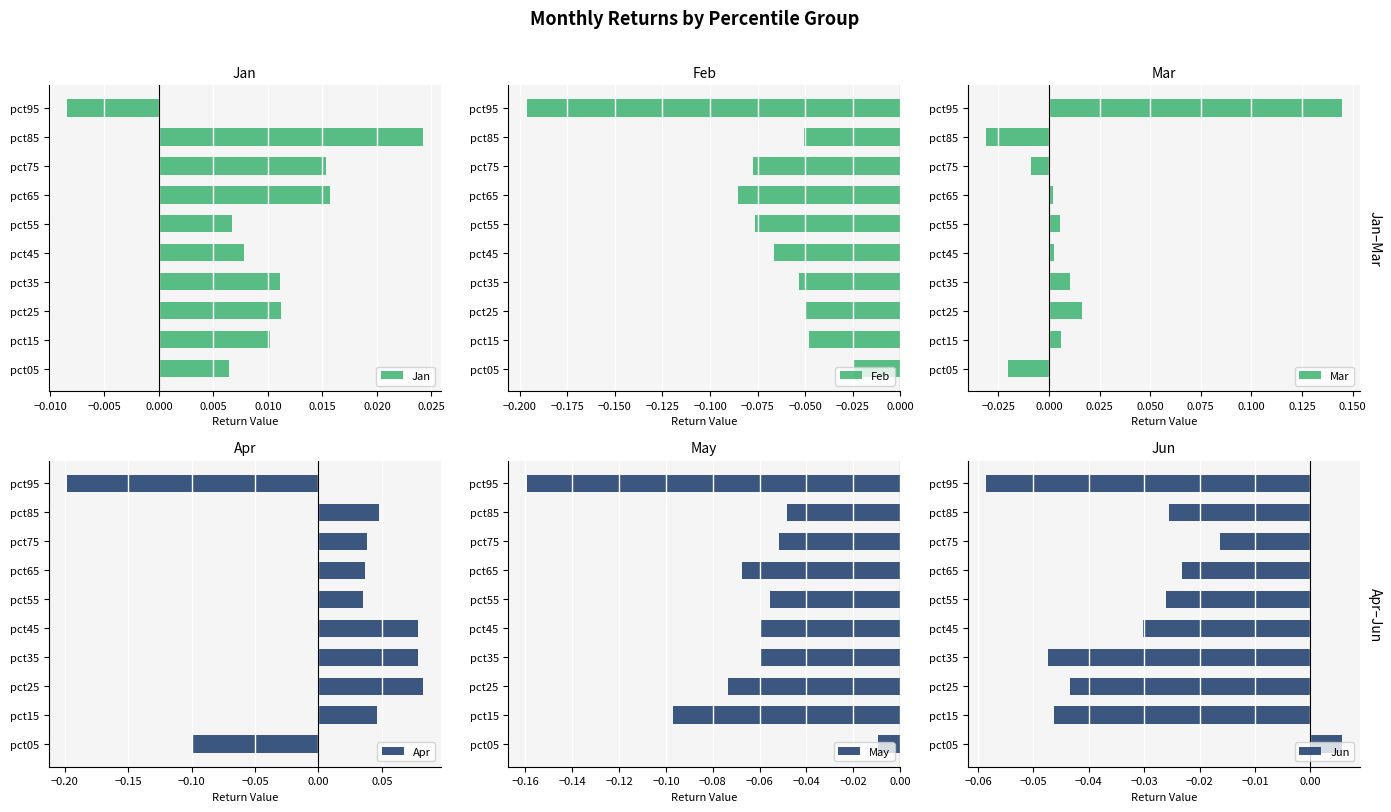

Reading left to right, transcribe all the data shown in this chart.

Jan: 0.0	0.0	0.0	0.0	0.0	0.0	0.0	0.0	0.0	-0.0
Feb: -0.0	-0.0	-0.0	-0.1	-0.1	-0.1	-0.1	-0.1	-0.1	-0.2
Mar: -0.0	0.0	0.0	0.0	0.0	0.0	0.0	-0.0	-0.0	0.1
Apr: -0.1	0.0	0.1	0.1	0.1	0.0	0.0	0.0	0.0	-0.2
May: -0.0	-0.1	-0.1	-0.1	-0.1	-0.1	-0.1	-0.1	-0.0	-0.2
Jun: 0.0	-0.0	-0.0	-0.0	-0.0	-0.0	-0.0	-0.0	-0.0	-0.1